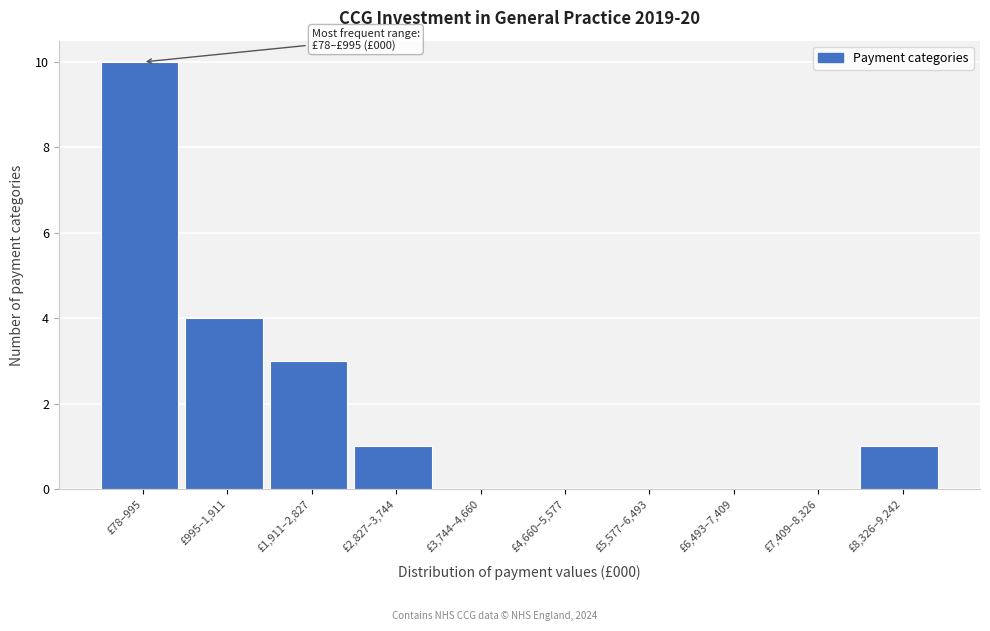

Reading right to left, transcribe all the data shown in this chart.

£8,326–9,242=1	£7,409–8,326=0	£6,493–7,409=0	£5,577–6,493=0	£4,660–5,577=0	£3,744–4,660=0	£2,827–3,744=1	£1,911–2,827=3	£995–1,911=4	£78–995=10